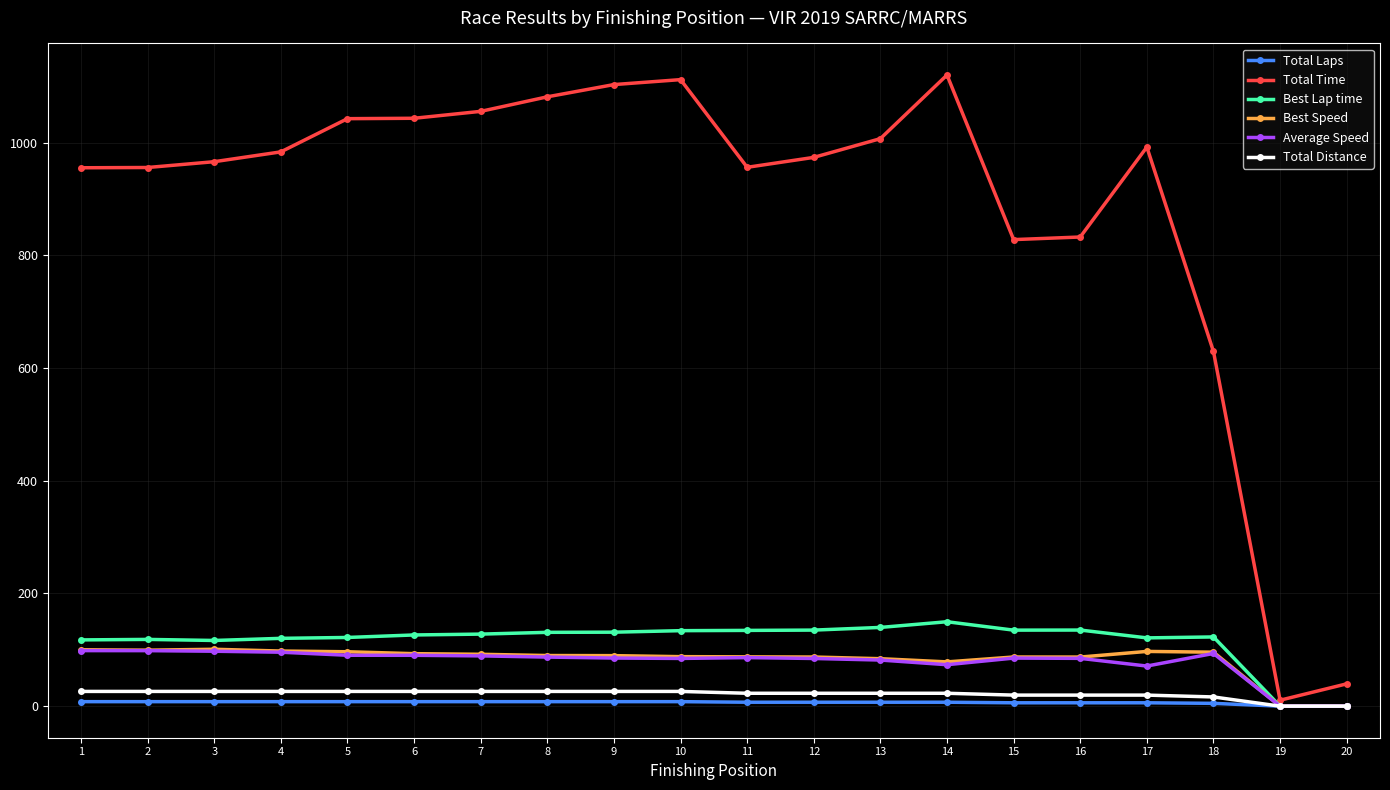

What is the value of the Total Time point at the 1st from the left?

955.4